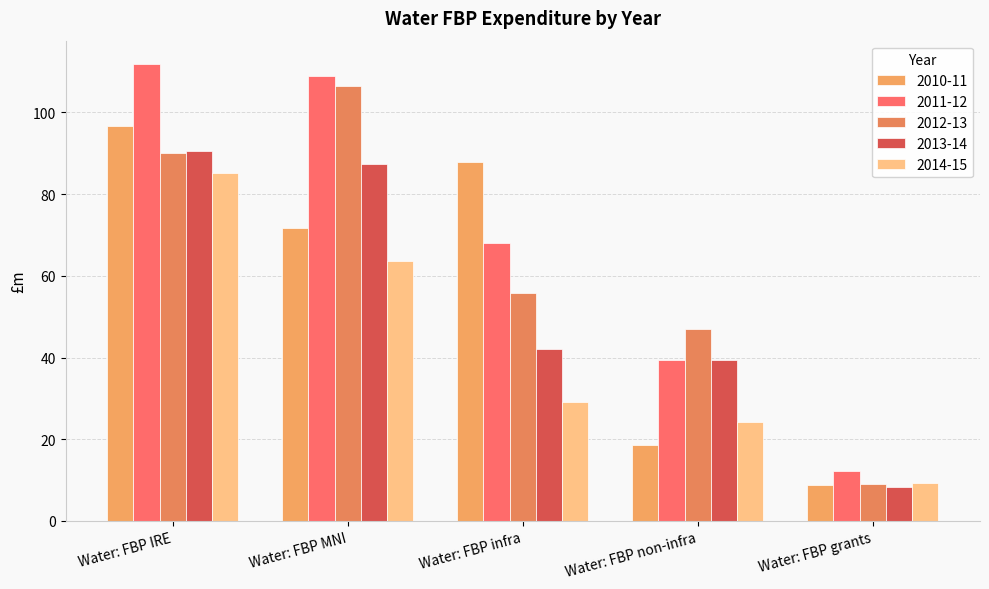

What is the difference between the 2010-11 values at Water: FBP grants and Water: FBP IRE?

88.0